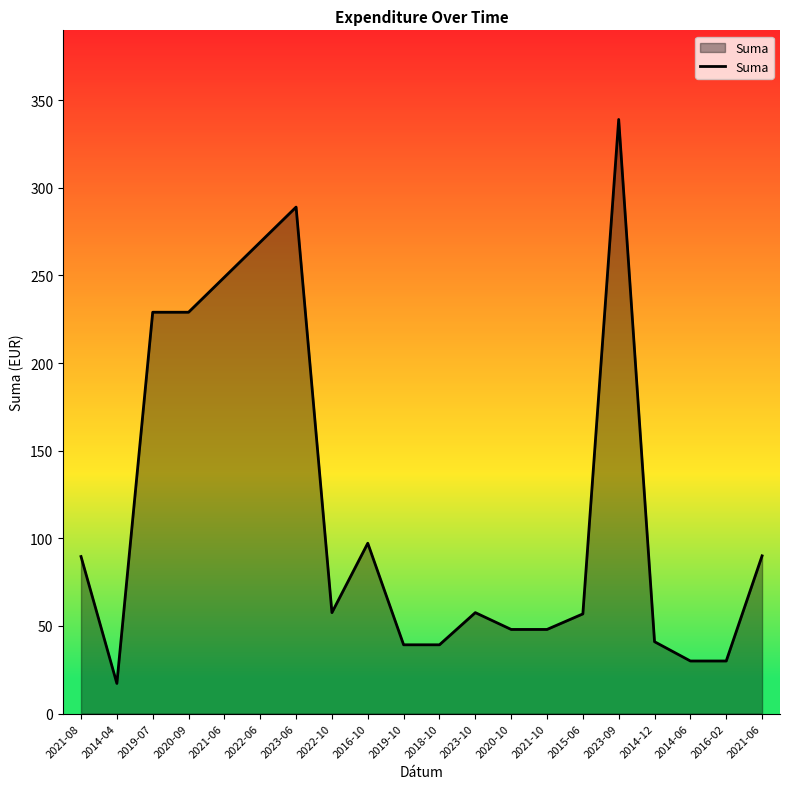

What is the change in value from 2023-06 to 2016-10?

-191.8